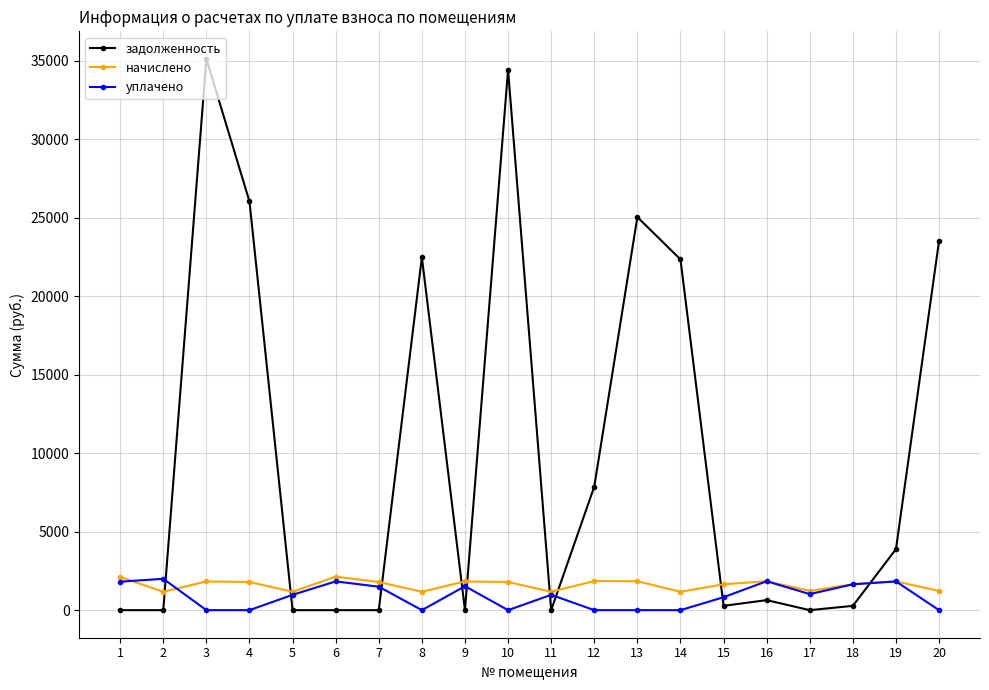

What value does the уплачено series have at 15?

824.9